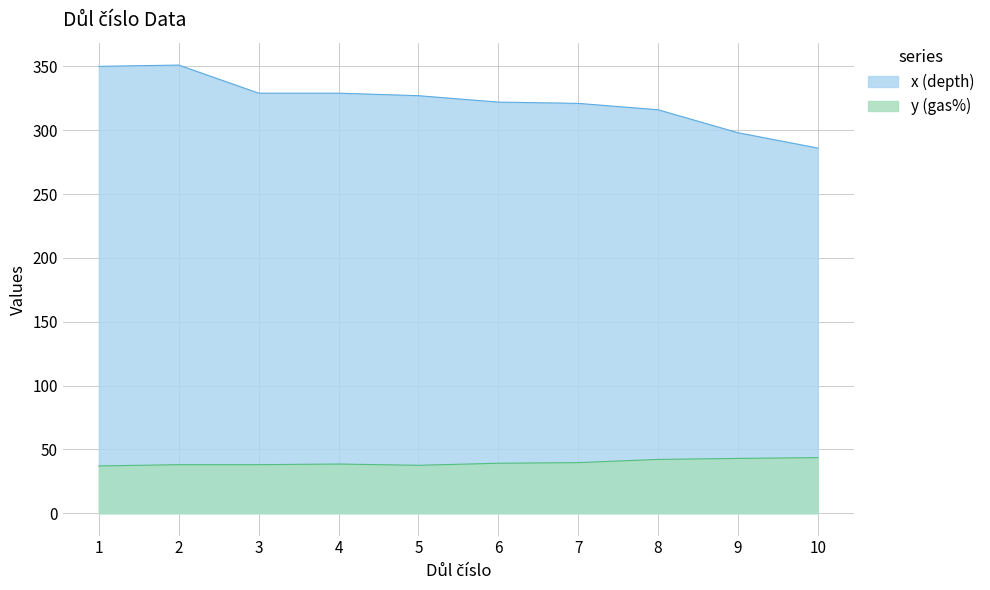

What is the value of the y (gas%) point at the 3rd from the left?

38.0